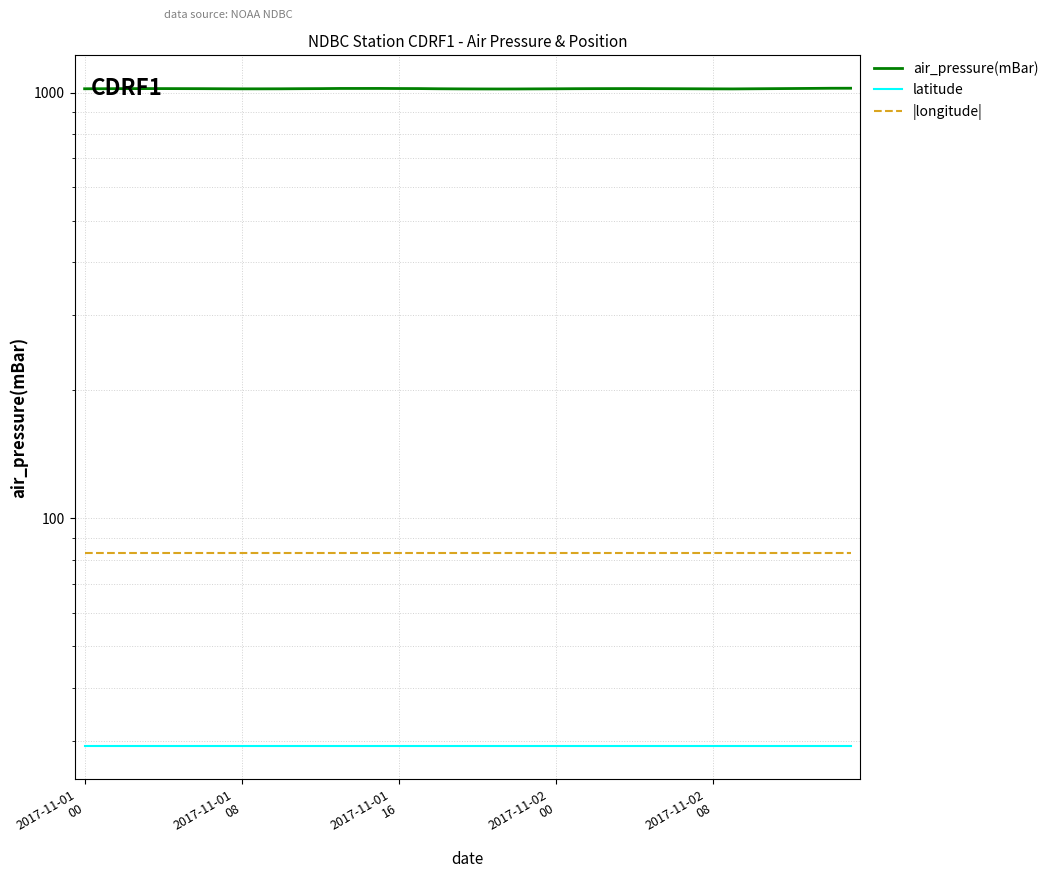

Is it true that |longitude| equals 83.0 at 2017-11-01 08?

True